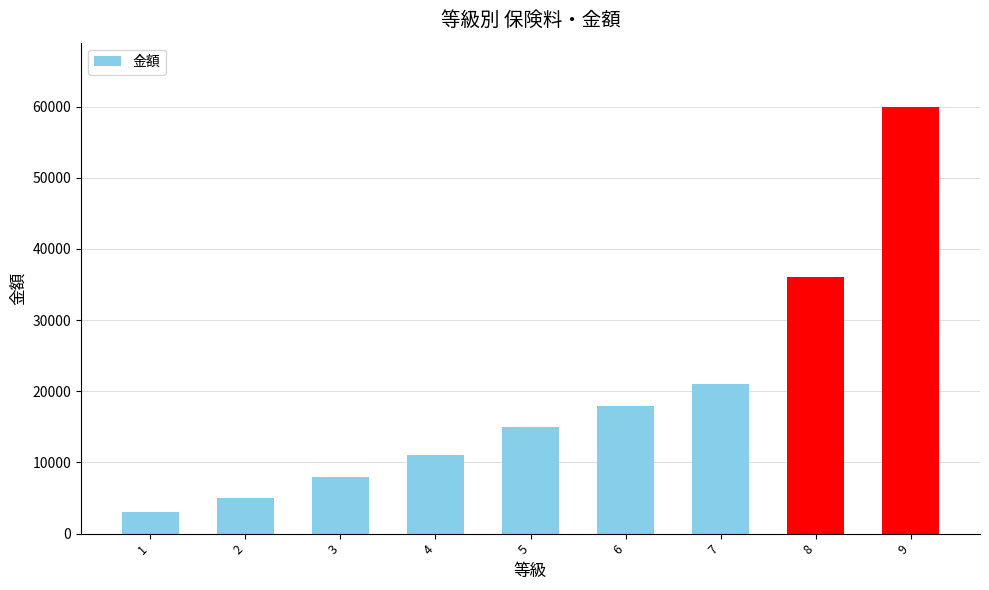

Is it true that the value at 4 is 15178?

False